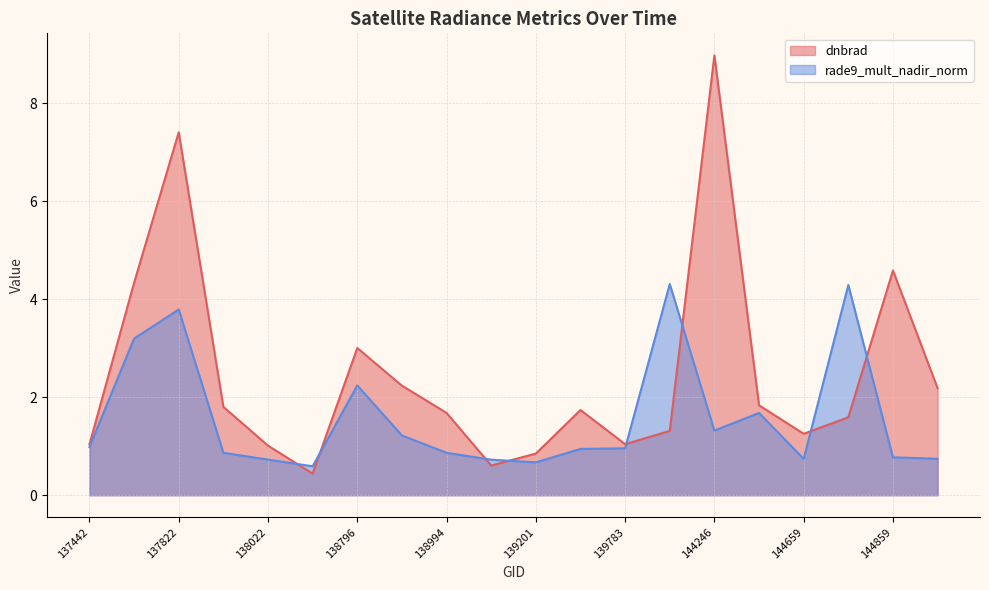

What is the sum of all dnbrad values?

48.9